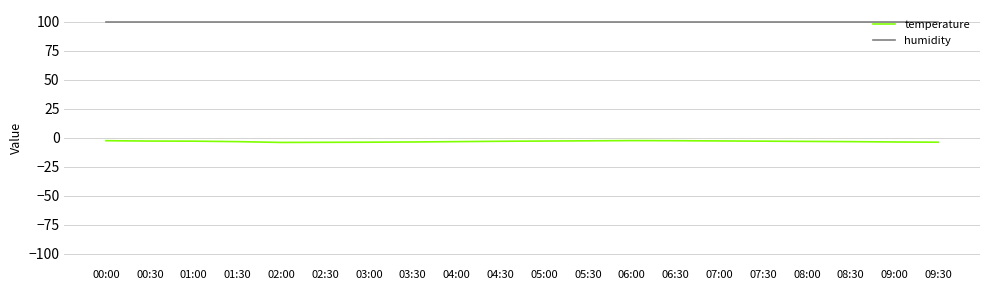

What is the spread (max minus min) of values at 09:00?

103.7